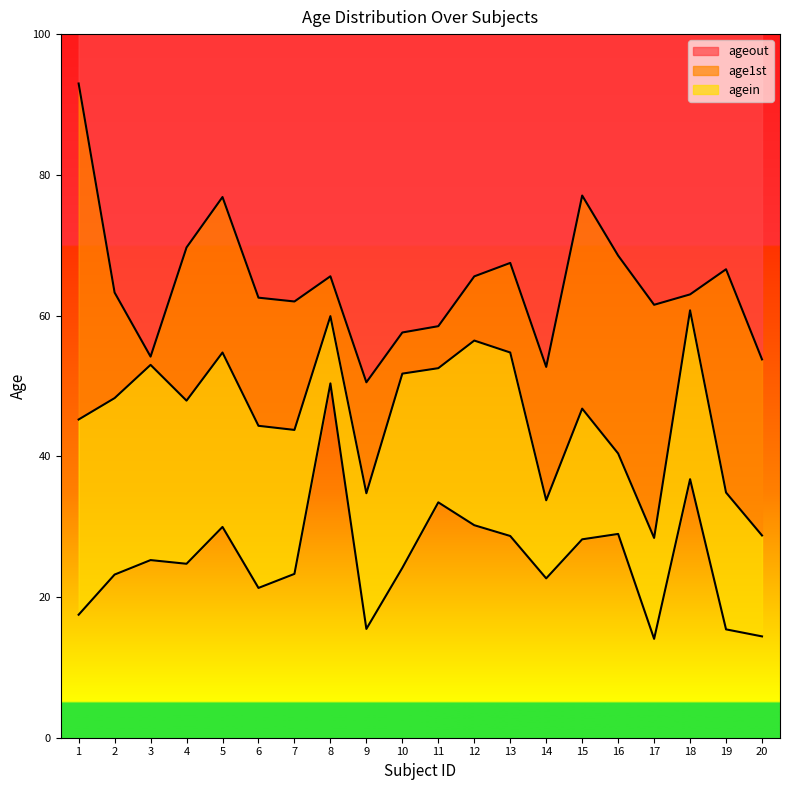

At how many categories does at least one series exceed 59?

14